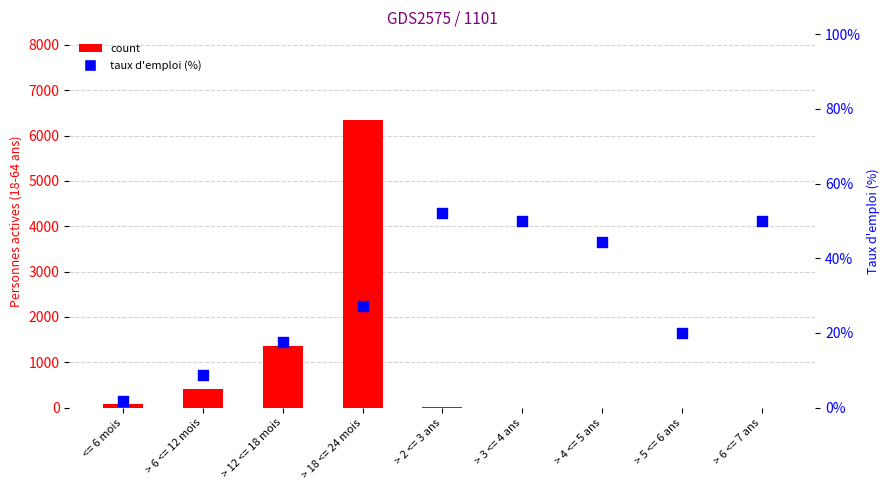

Is the value of count at > 12 <= 18 mois greater than the value of taux d'emploi (%) at > 2 <= 3 ans?

Yes